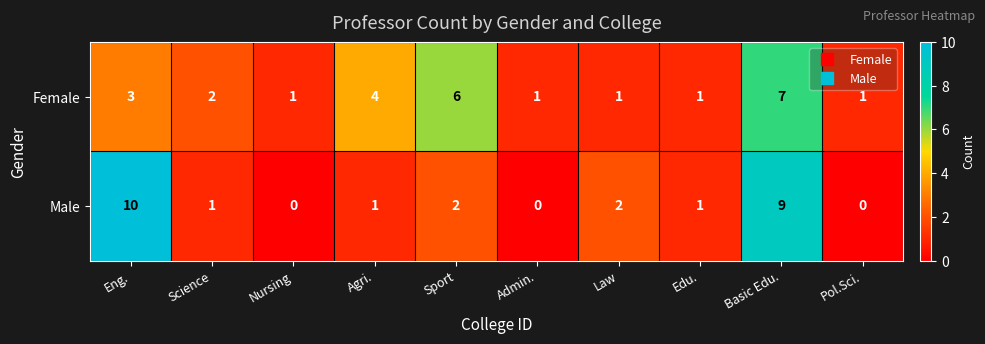

Reading right to left, extract all data points from this chart.

Female: 1	7	1	1	1	6	4	1	2	3
Male: 0	9	1	2	0	2	1	0	1	10